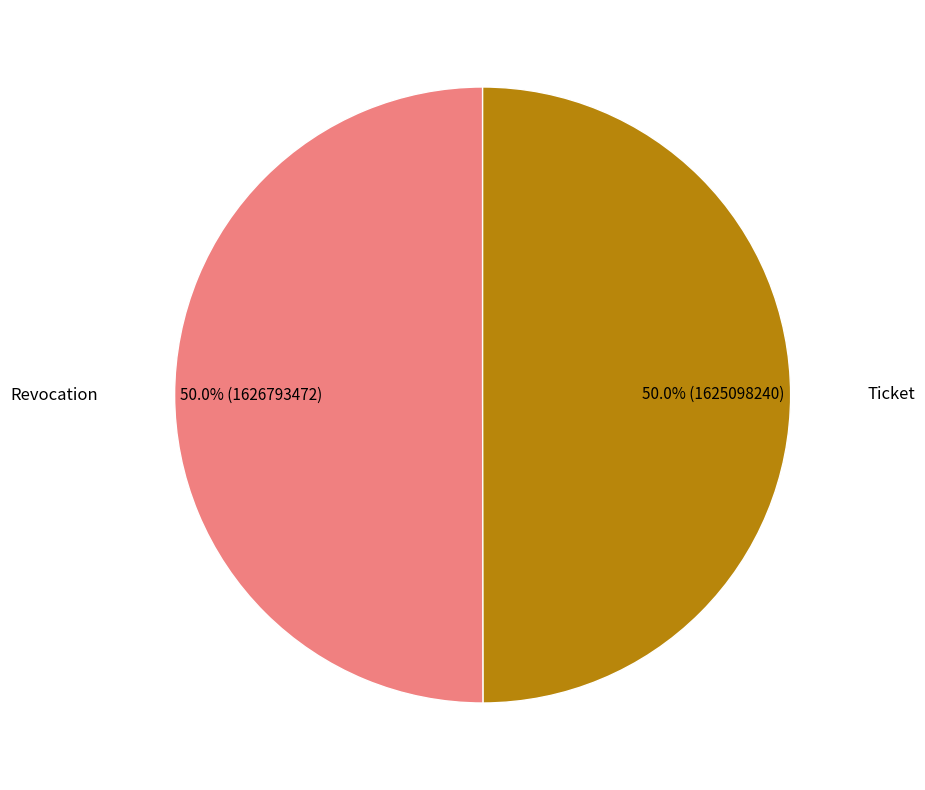

What is the smallest slice in the pie chart?

Ticket